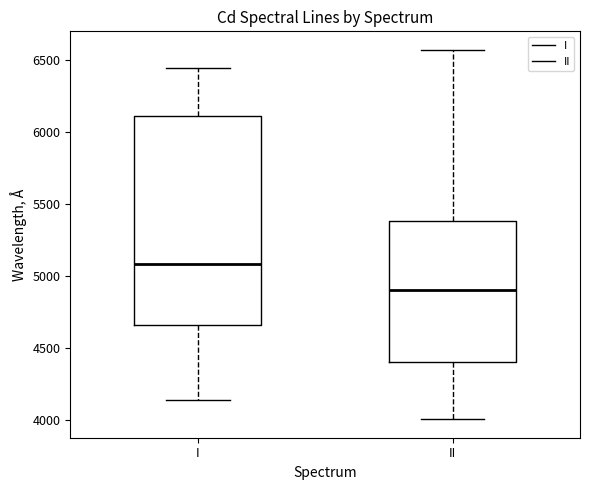

Reading left to right, transcribe this box plot: for each box, give where its median line is, the range the box spans, and where its two whiskers end, as read against the y-axis. The values are not printed on the chart, so give them approximately, as read against the axis.

I: median 5100, box 4650 to 6100, whiskers 4150 to 6450
II: median 4900, box 4400 to 5400, whiskers 4000 to 6550